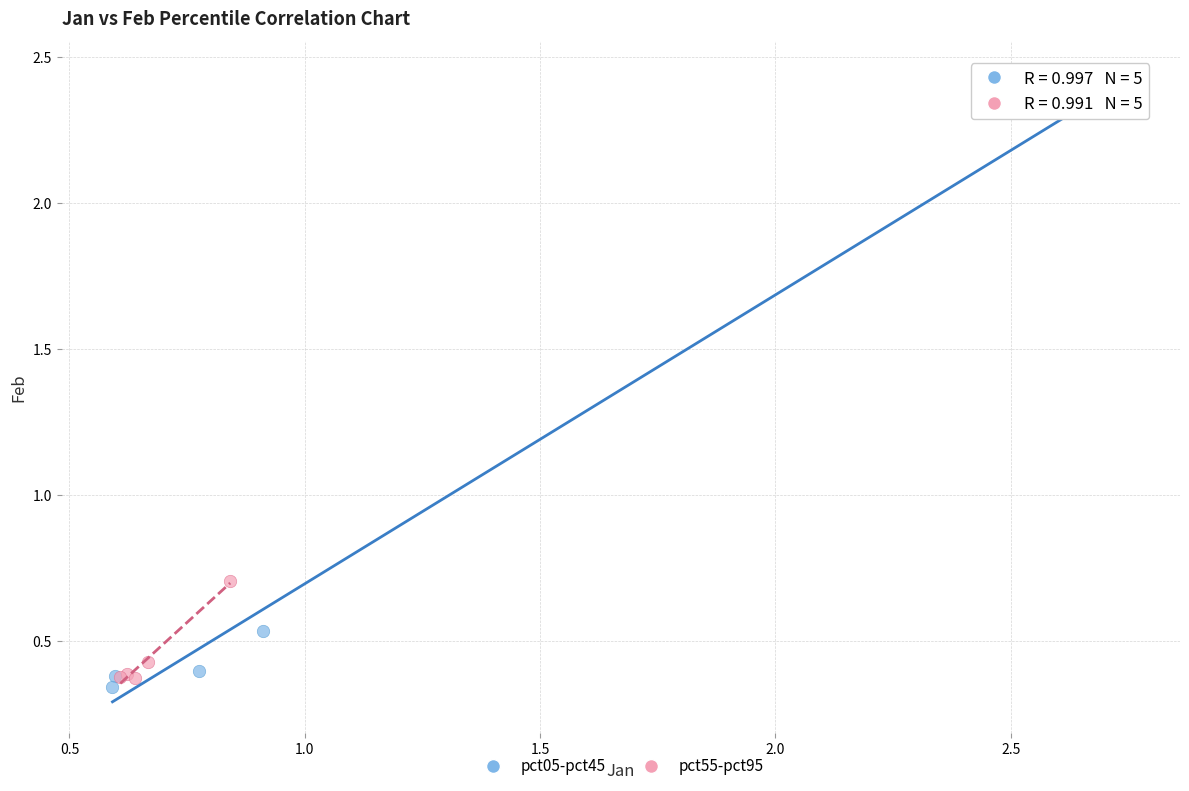

Which series contains the highest Y value?

pct05-pct45